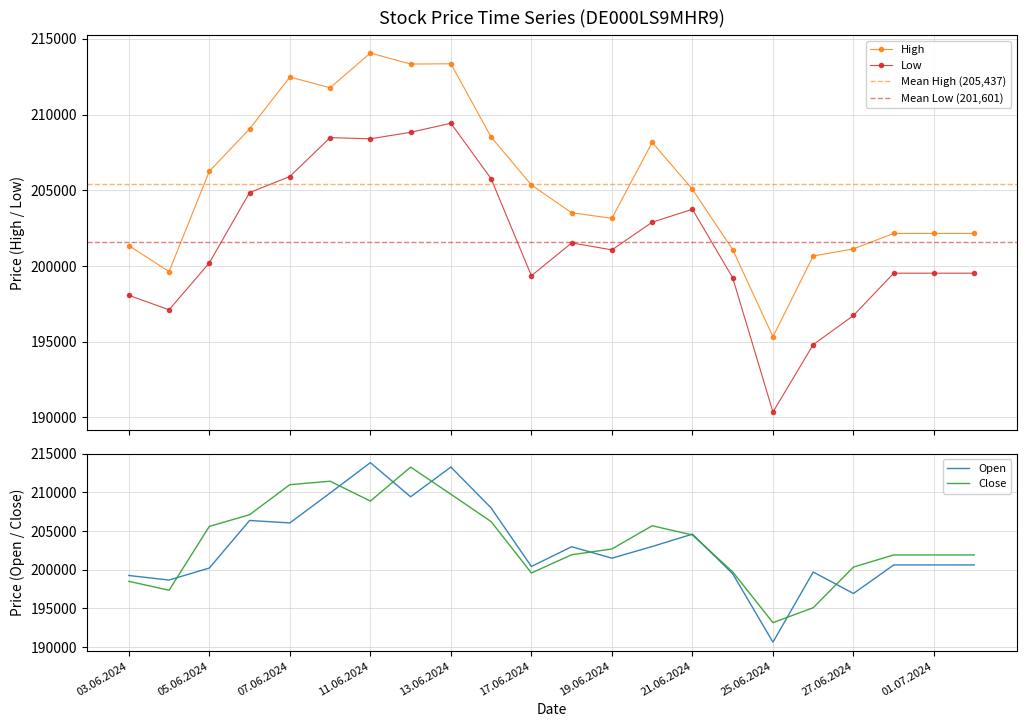

At 10.06.2024, list the series in order from largest to smallest.

High, Close, Open, Low